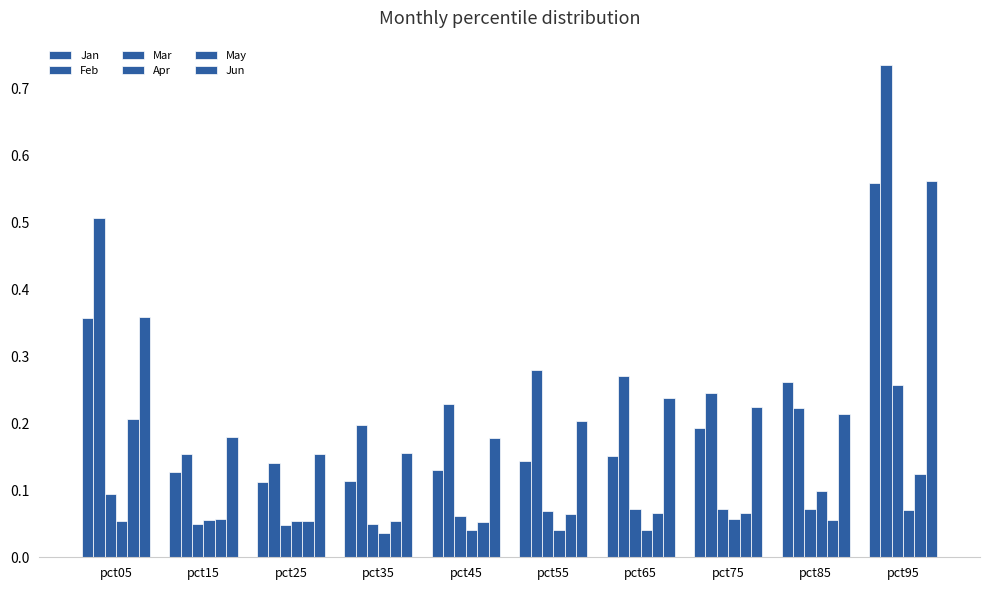

Reading left to right, transcribe all the data shown in this chart.

Jan: 0.4	0.1	0.1	0.1	0.1	0.1	0.2	0.2	0.3	0.6
Feb: 0.5	0.2	0.1	0.2	0.2	0.3	0.3	0.2	0.2	0.7
Mar: 0.1	0.1	0.0	0.1	0.1	0.1	0.1	0.1	0.1	0.3
Apr: 0.1	0.1	0.1	0.0	0.0	0.0	0.0	0.1	0.1	0.1
May: 0.2	0.1	0.1	0.1	0.1	0.1	0.1	0.1	0.1	0.1
Jun: 0.4	0.2	0.2	0.2	0.2	0.2	0.2	0.2	0.2	0.6